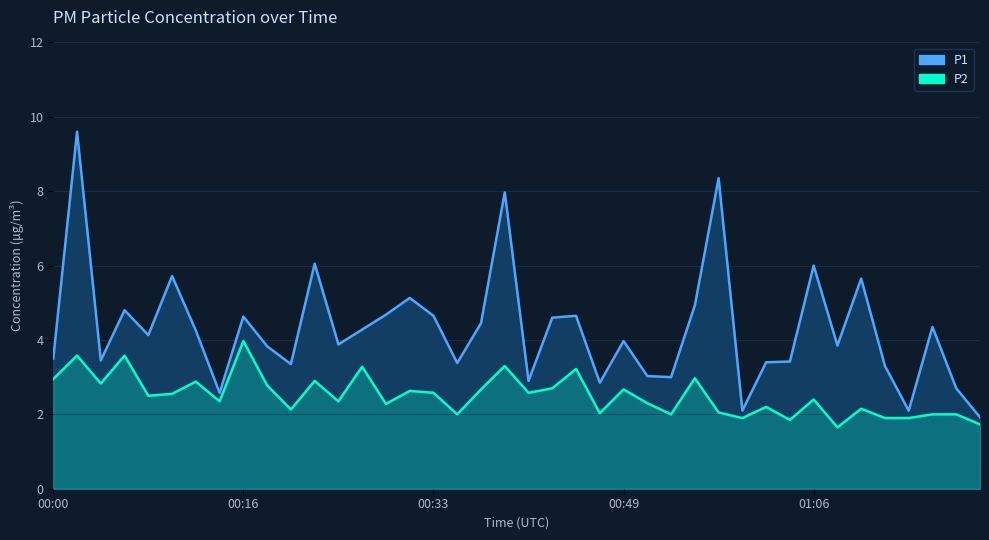

True or false: P2 and P1 cross at least once.

False